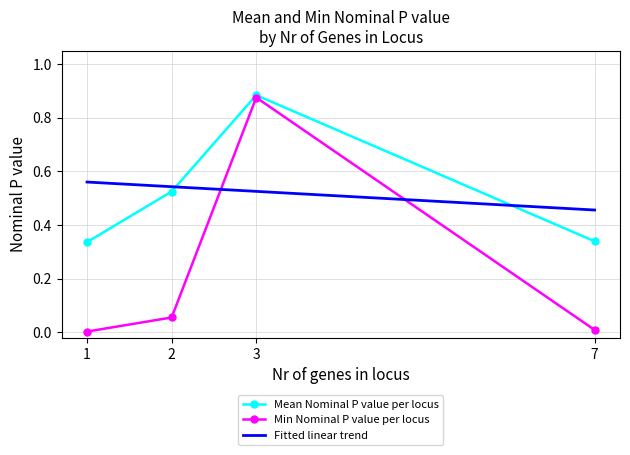

Between 2 and 7, which series saw the biggest shift?

Mean Nominal P value per locus